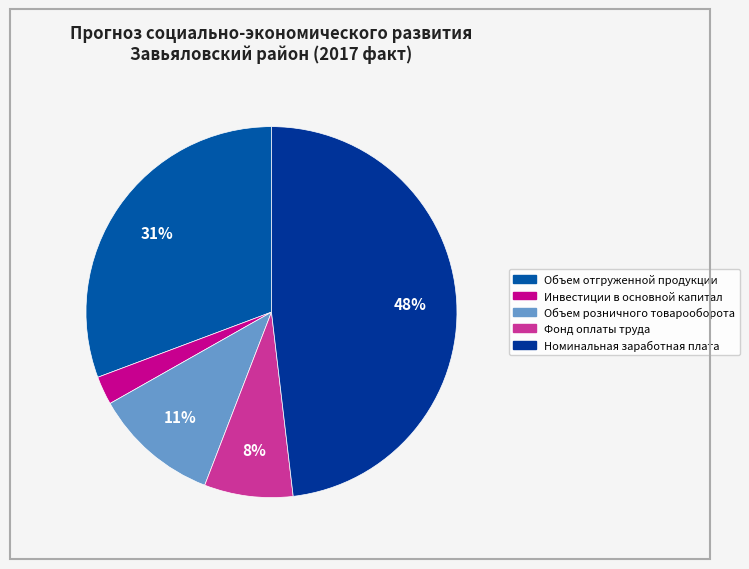

To the nearest percent, what is the difference between the largest and smallest slice percentages?

46%